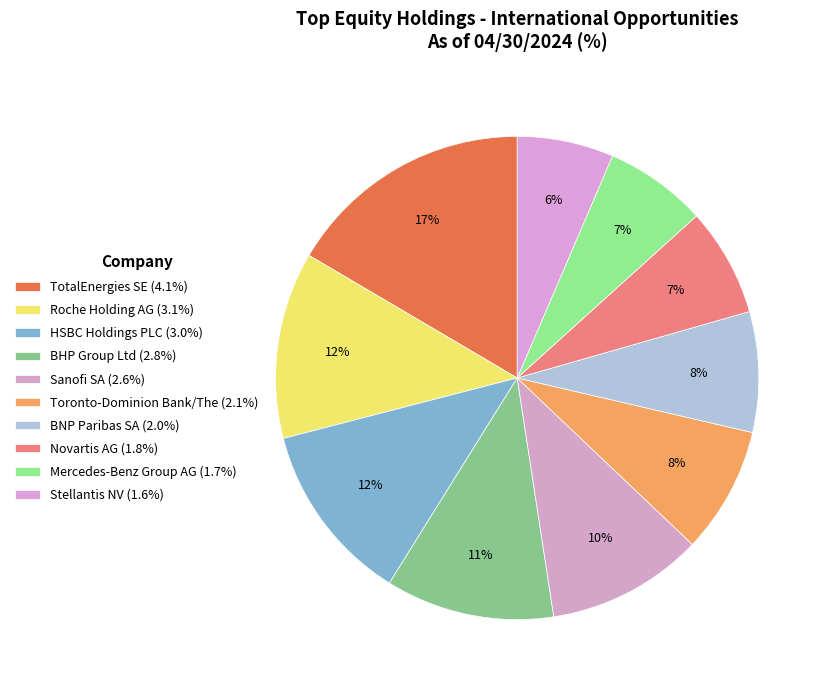

How many segments does this pie chart have?

10